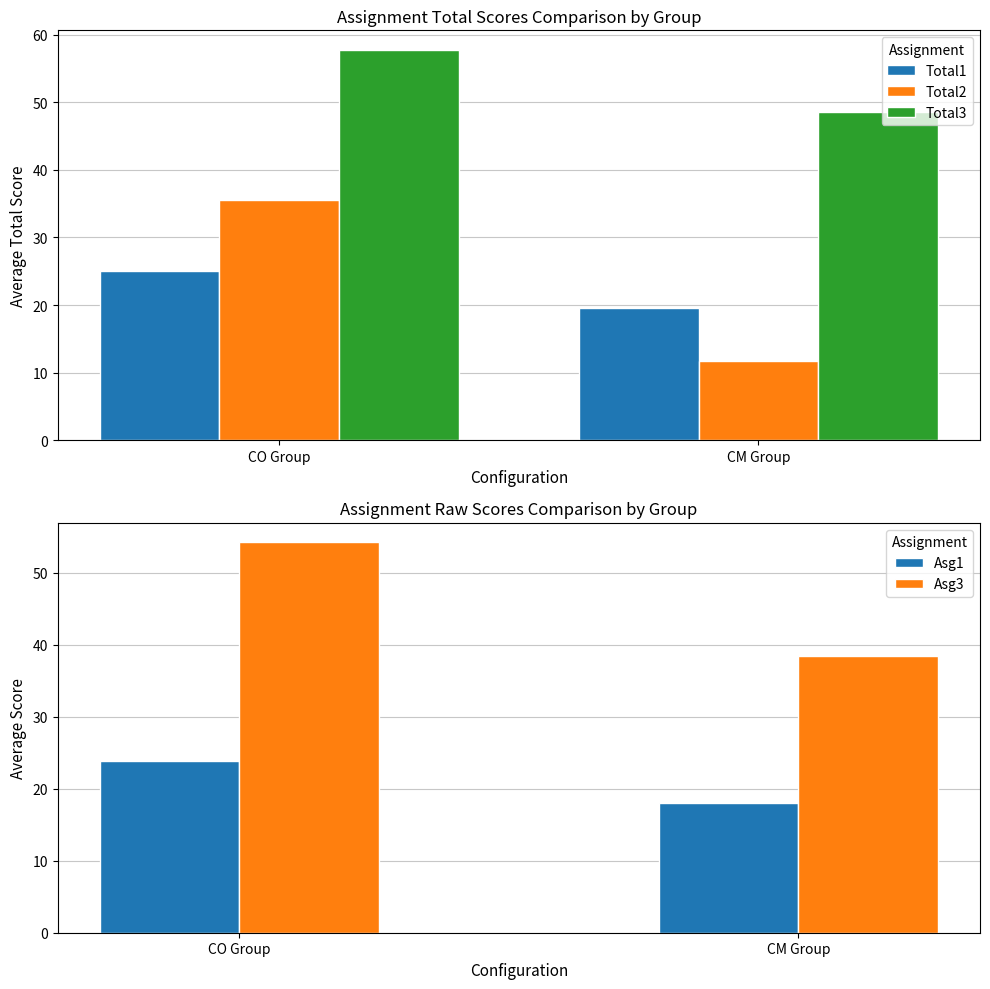

What is the label of the 1st bar from the right?

CM Group